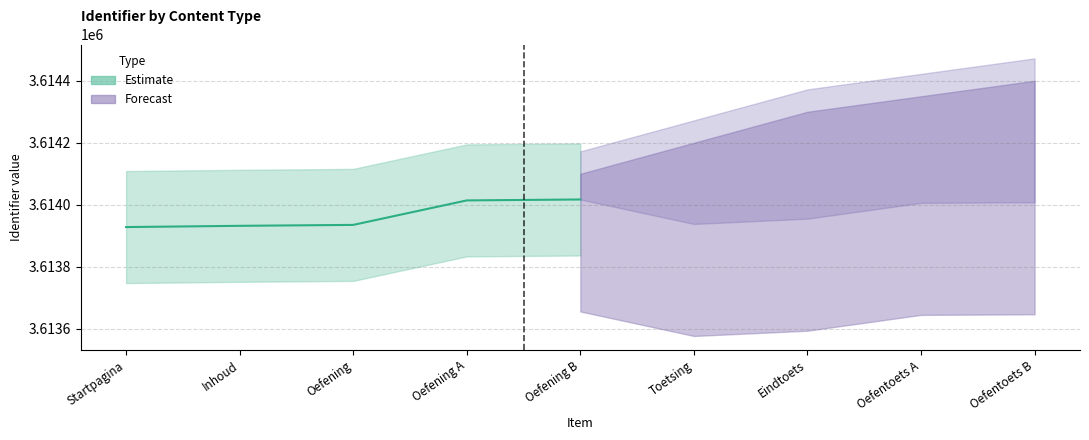

At which category does Forecast reach its first local valley?

Toetsing